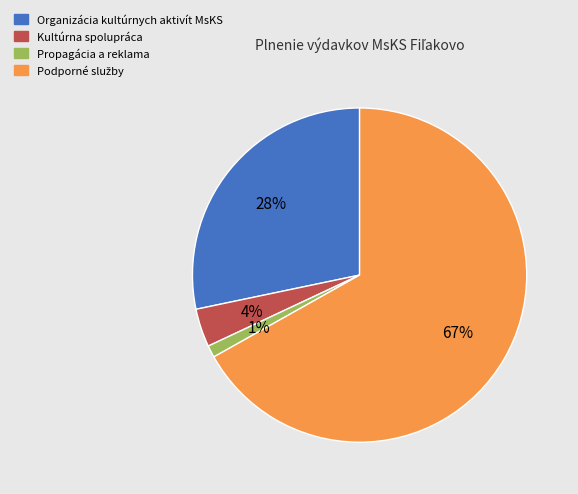

To the nearest percent, what percentage of the pie is Propagácia a reklama?

1%